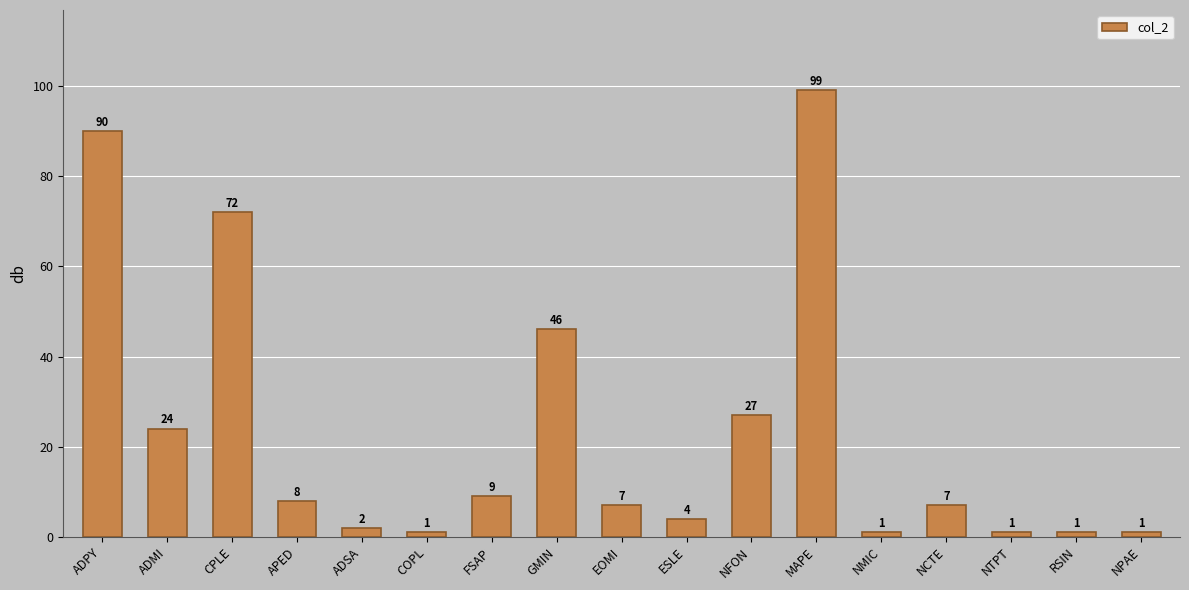

What is the greatest value displayed?

99